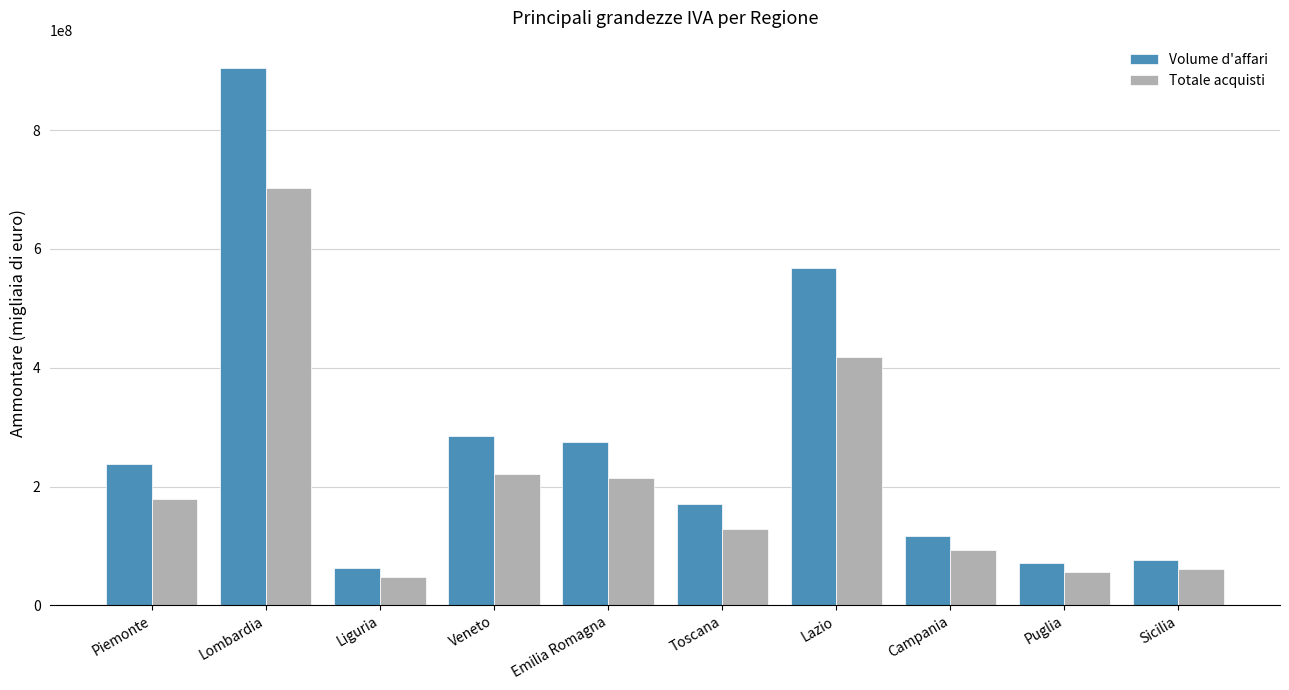

What is the total value across all series at Puglia?

127309070